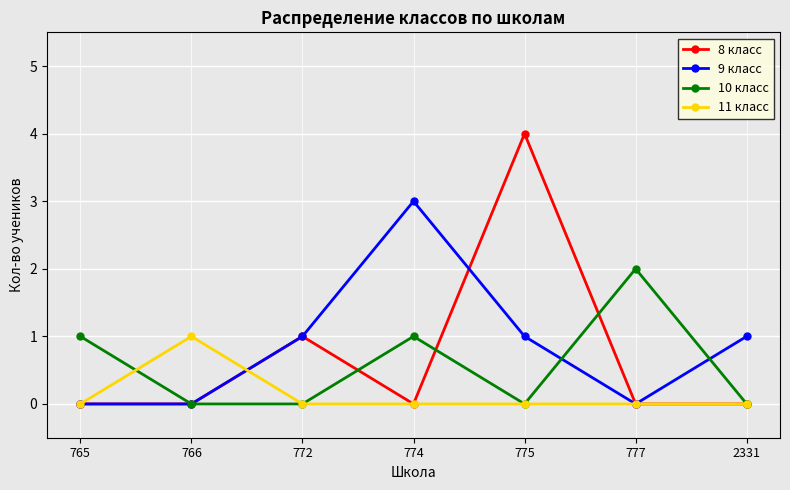

Which series has the widest spread of values?

8 класс